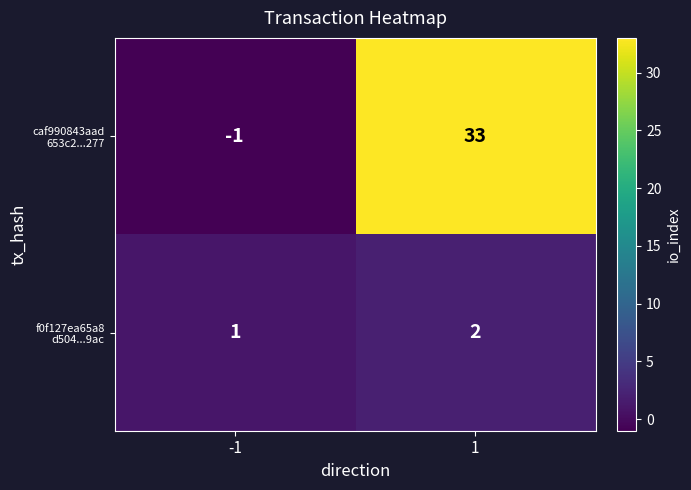

What is the greatest value displayed?

33